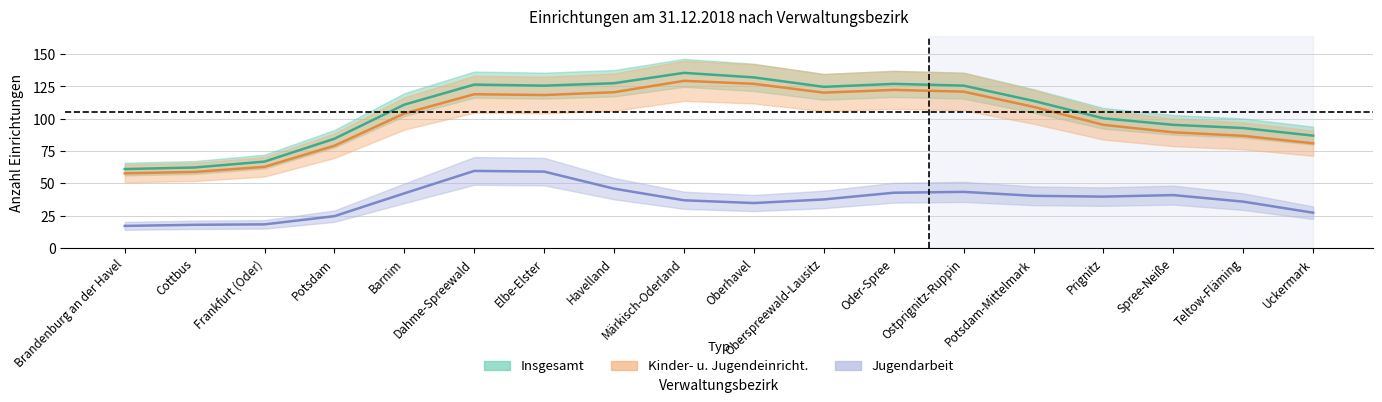

What is the label of the 15th point from the right?

Potsdam